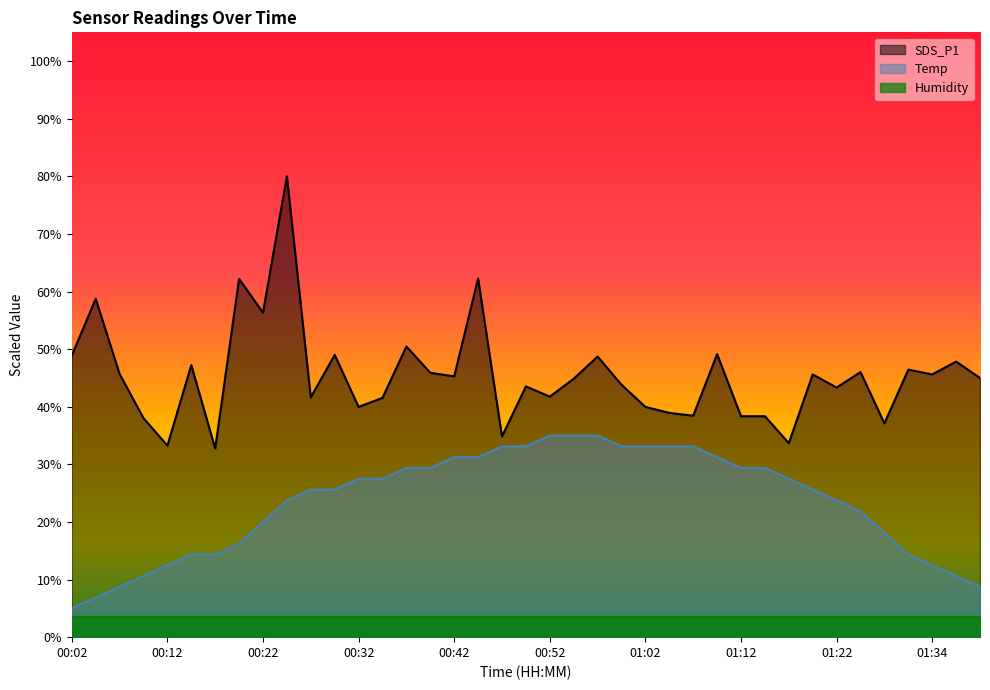

Which category has the lowest value in the Temp series?

00:02